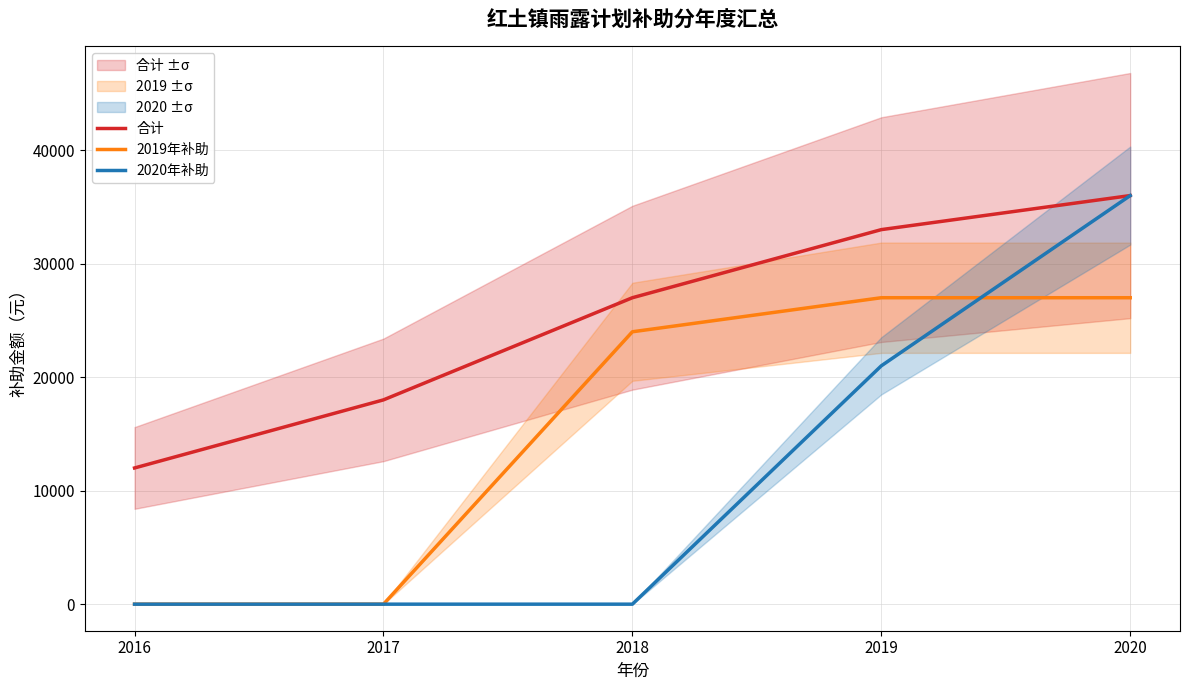

Read the 2020年补助 value at 2019.

21000